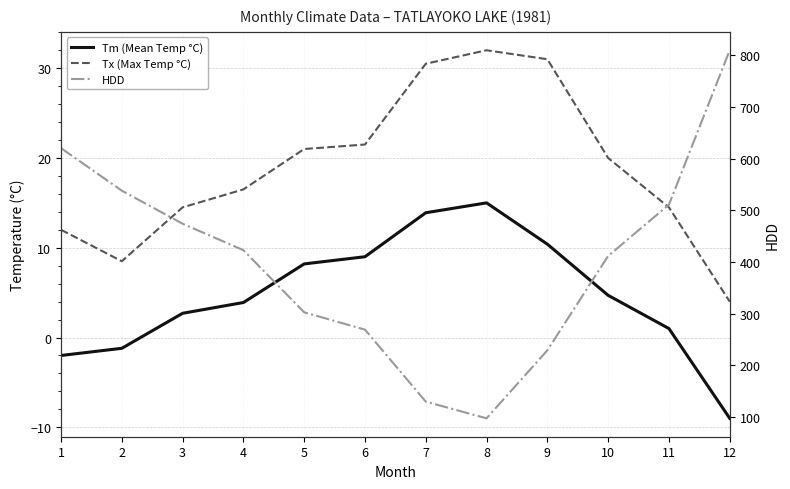

Which series has the largest range (max minus min)?

HDD